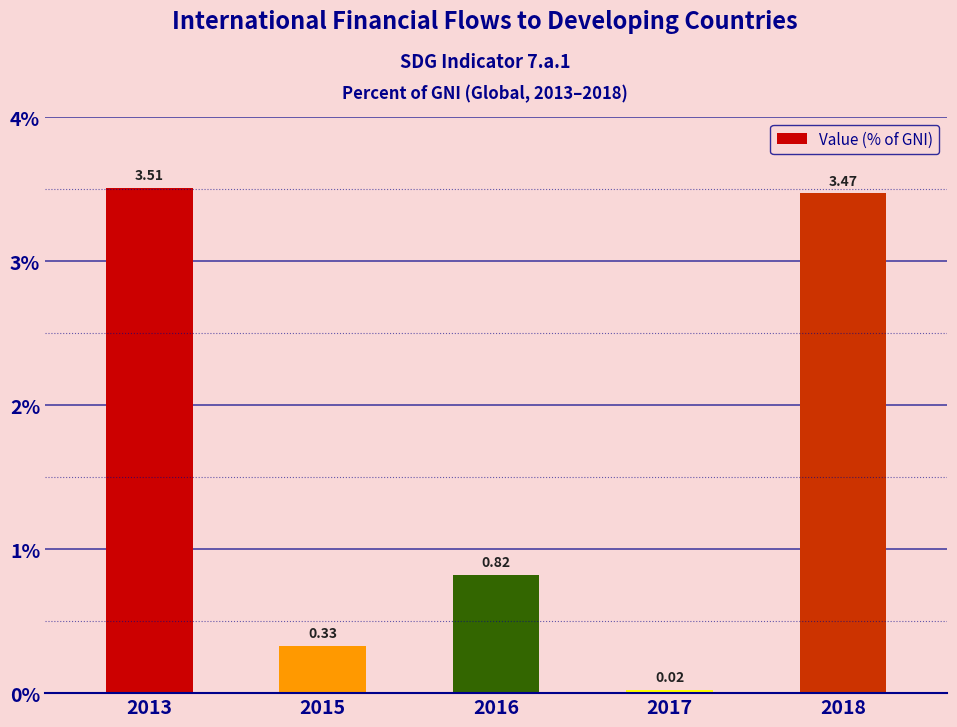

Rank the categories by value from highest to lowest.

2013, 2018, 2016, 2015, 2017